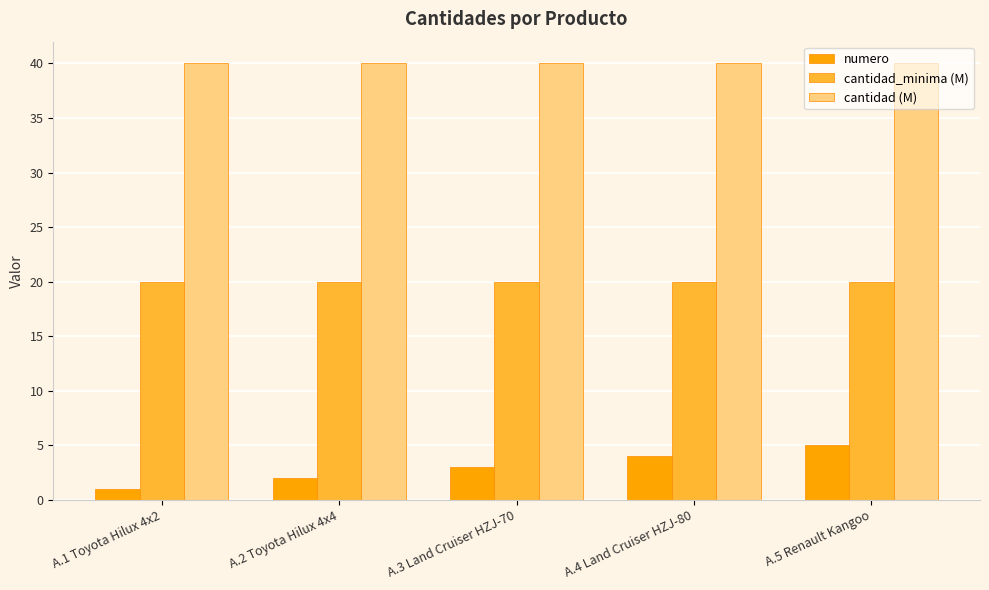

Reading left to right, list all the values displayed in this chart.

numero: A.1 Toyota Hilux 4x2=1	A.2 Toyota Hilux 4x4=2	A.3 Land Cruiser HZJ-70=3	A.4 Land Cruiser HZJ-80=4	A.5 Renault Kangoo=5
cantidad_minima (M): A.1 Toyota Hilux 4x2=20	A.2 Toyota Hilux 4x4=20	A.3 Land Cruiser HZJ-70=20	A.4 Land Cruiser HZJ-80=20	A.5 Renault Kangoo=20
cantidad (M): A.1 Toyota Hilux 4x2=40	A.2 Toyota Hilux 4x4=40	A.3 Land Cruiser HZJ-70=40	A.4 Land Cruiser HZJ-80=40	A.5 Renault Kangoo=40